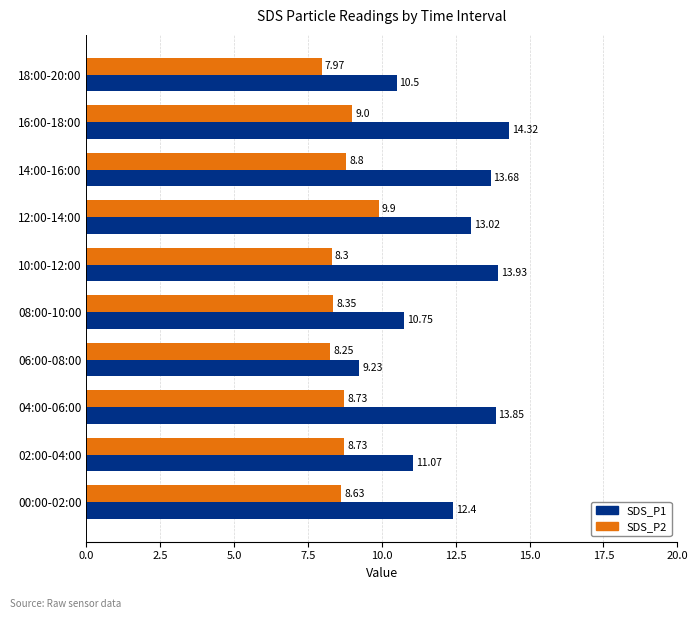

Which category has the lowest value across all series?

18:00-20:00